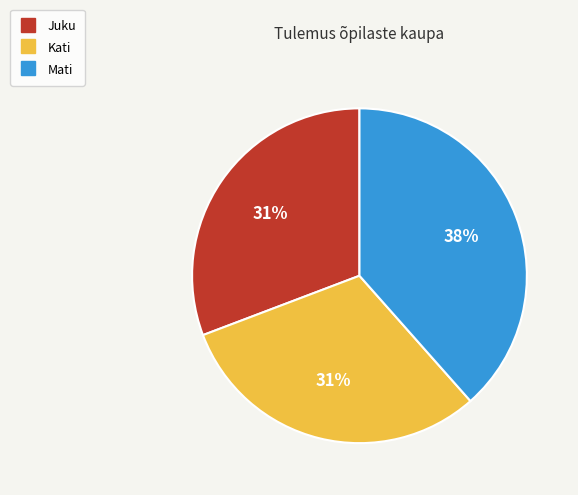

Which slice is the largest?

Mati